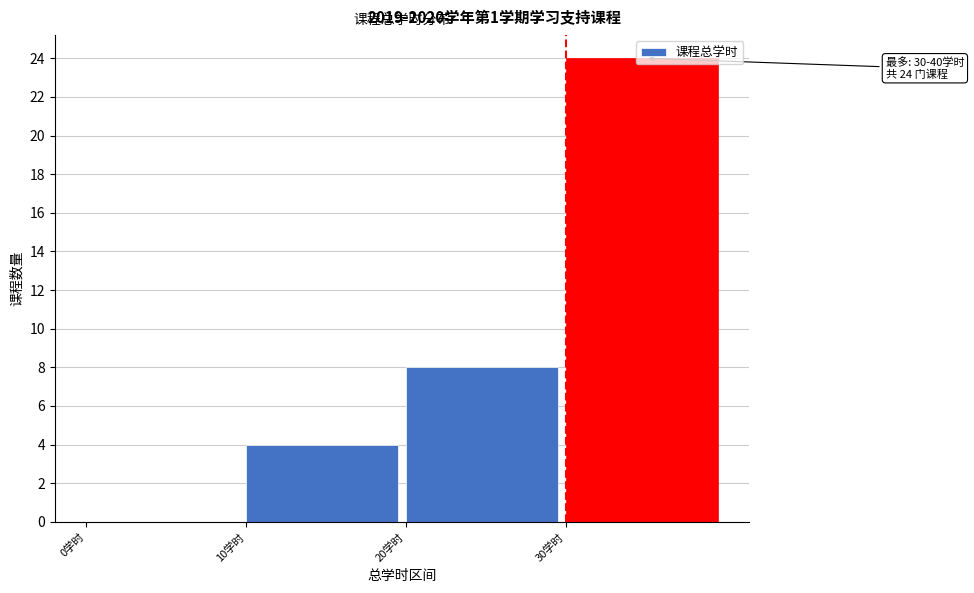

Which range on the x-axis has the tallest bar?

30 to 40